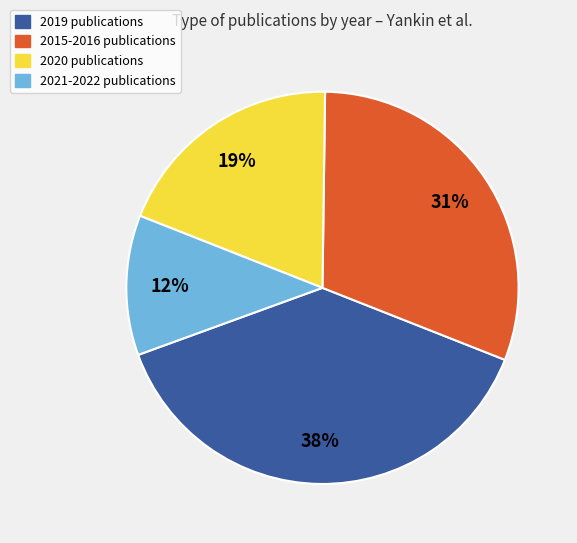

To the nearest percent, what is the average slice percentage?

25%